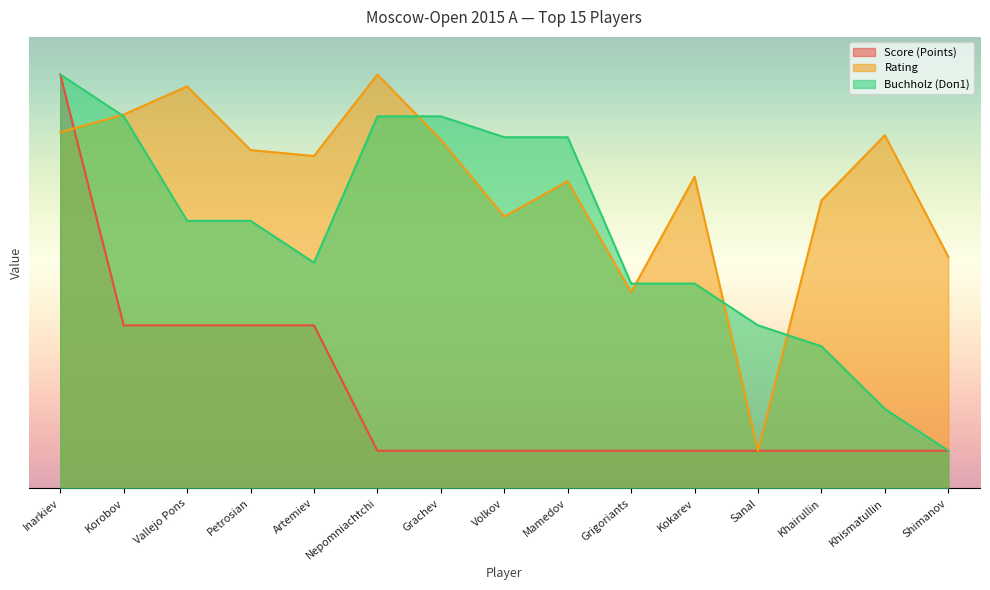

What is the smallest value displayed?

5.0